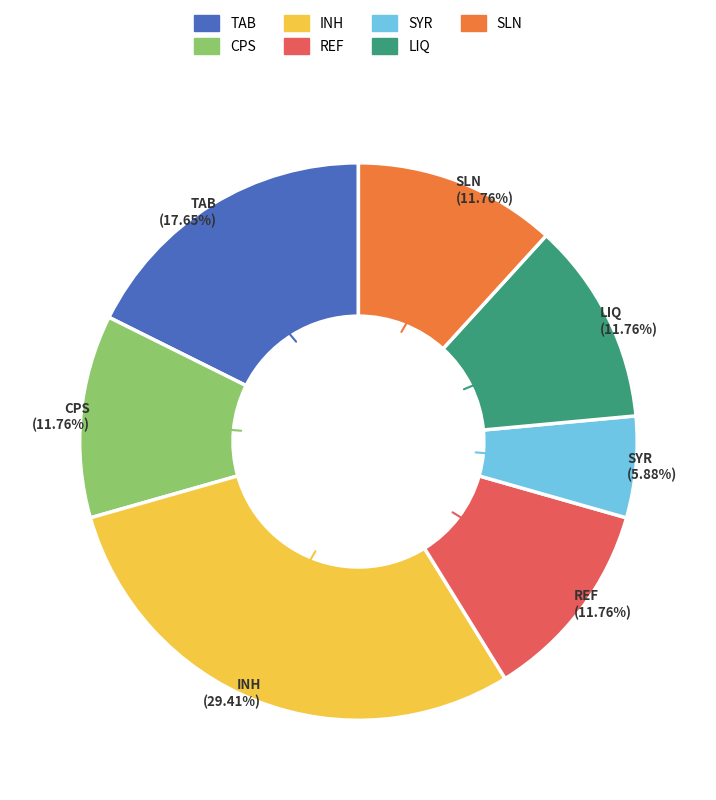

Combined, do TAB and INH account for over 50%?

No